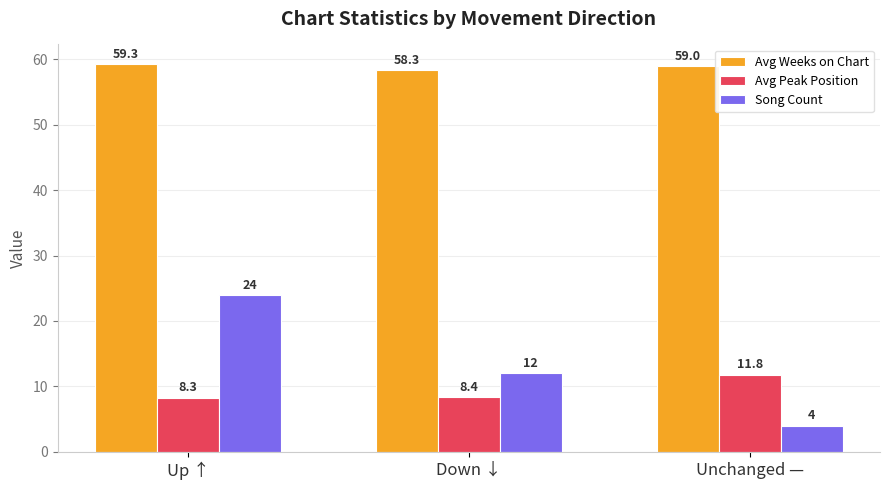

What is the label of the 1st bar from the right?

Unchanged —